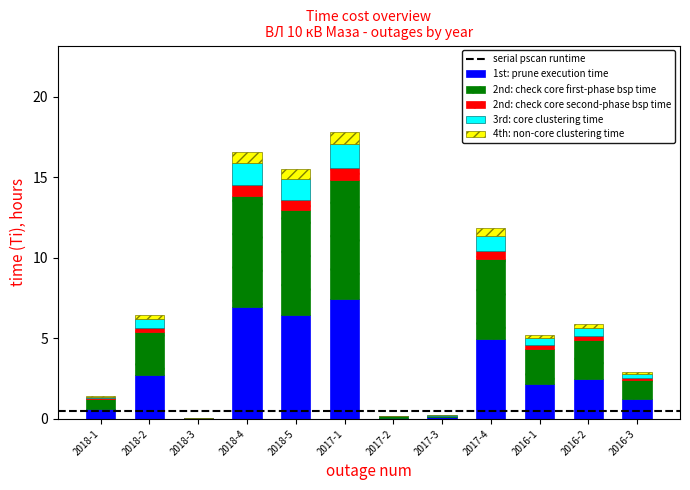

Are the bars grouped side by side (vs. stacked)?

No